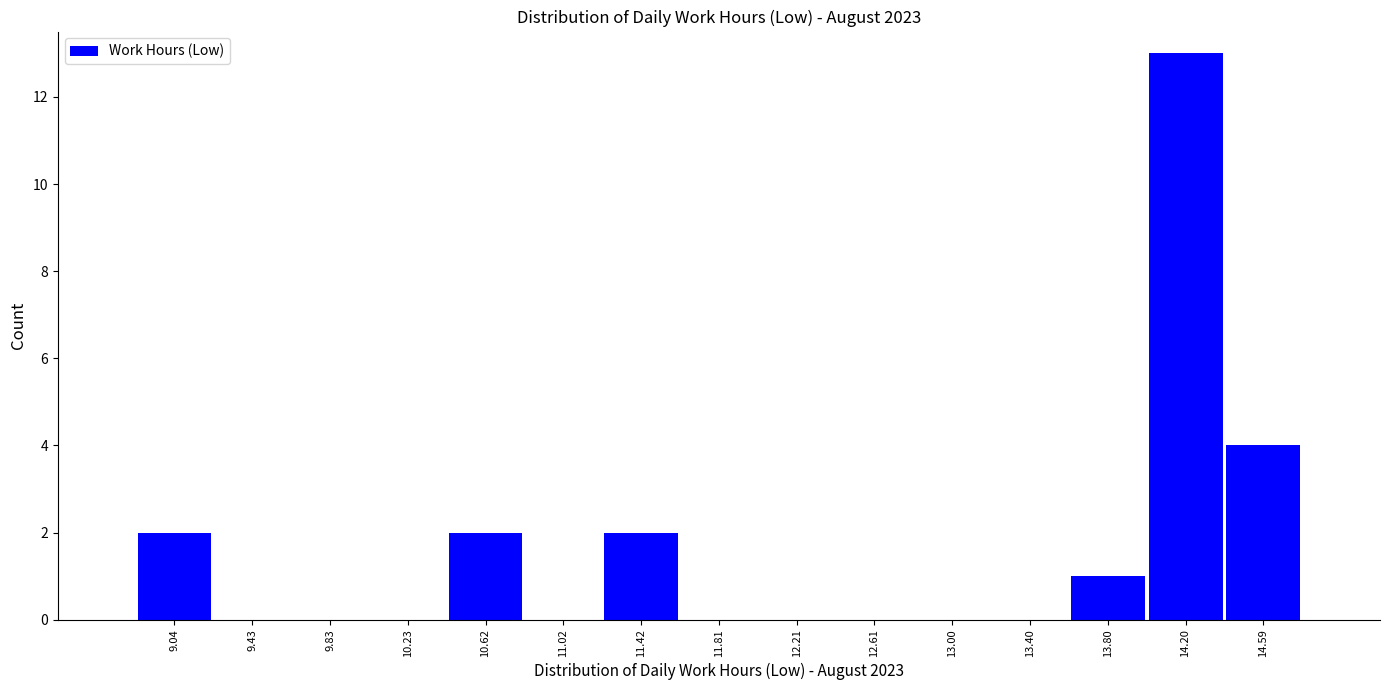

Reading left to right, list every bar in this chart as the range it spans on the x-axis followed by its height. Neither the bar edges nor the heights are printed on the chart, so give them approximately, as read against the axes.

8.85 to 9.25: 2
9.25 to 9.65: 0
9.65 to 10.05: 0
10.05 to 10.45: 0
10.45 to 10.80: 2
10.80 to 11.20: 0
11.20 to 11.60: 2
11.60 to 12.00: 0
12.00 to 12.40: 0
12.40 to 12.80: 0
12.80 to 13.20: 0
13.20 to 13.60: 0
13.60 to 14.00: 1
14.00 to 14.40: 13
14.40 to 14.80: 4